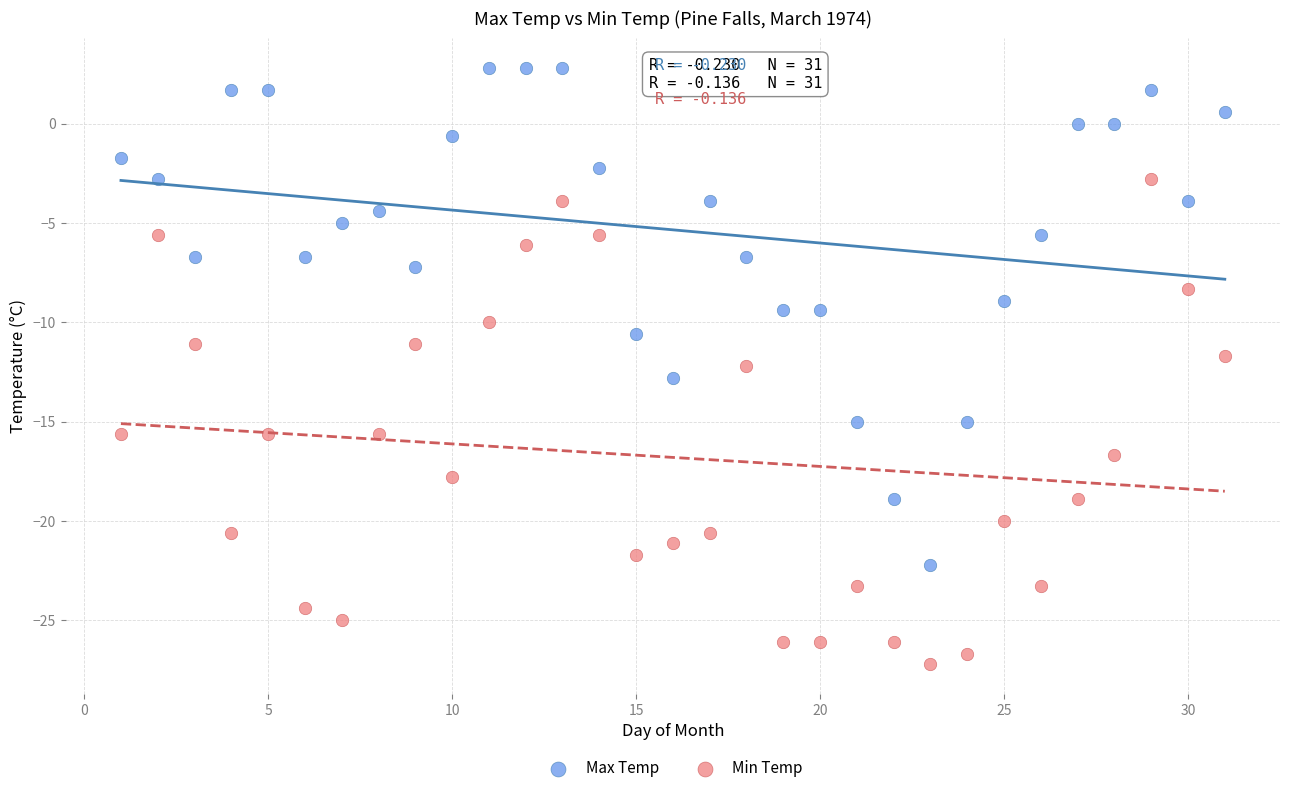

Across all data points, what is the range of Y values (max minus min)?

30.0